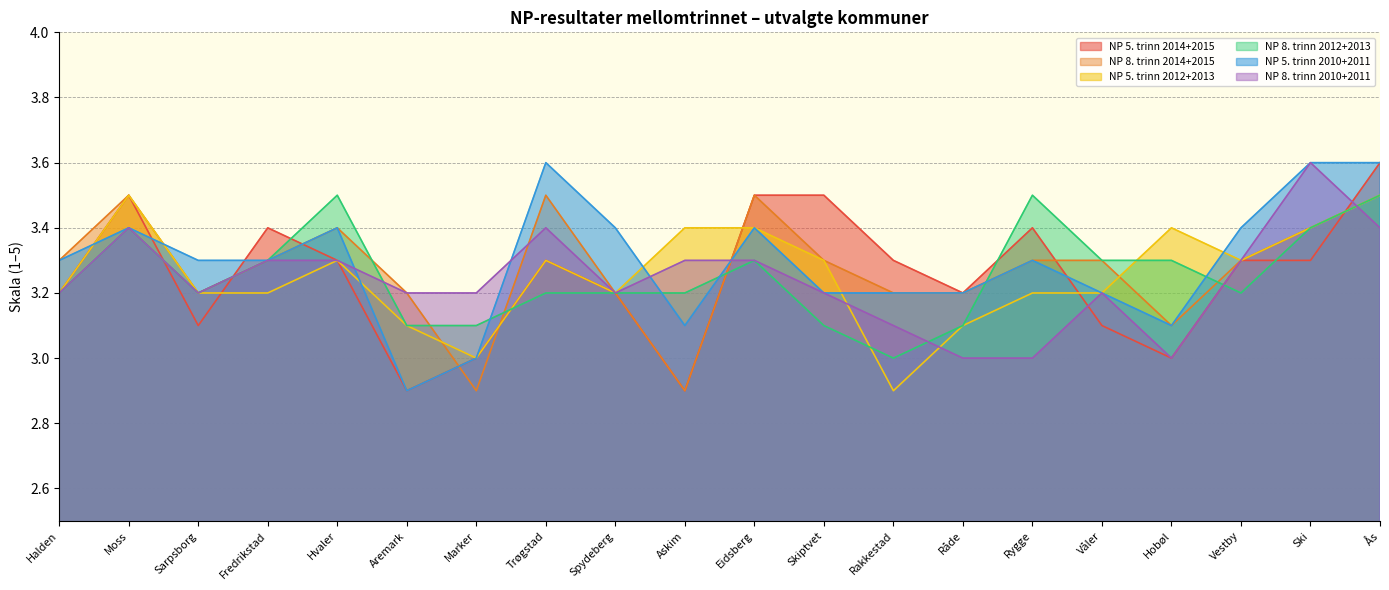

Reading right to left, extract all data points from this chart.

NP 5. trinn 2014+2015: 3.6	3.3	3.3	3.0	3.1	3.4	3.2	3.3	3.5	3.5	2.9	3.2	3.3	3.0	2.9	3.3	3.4	3.1	3.5	3.2
NP 8. trinn 2014+2015: 3.5	3.4	3.3	3.1	3.3	3.3	3.2	3.2	3.3	3.5	2.9	3.2	3.5	2.9	3.2	3.4	3.3	3.2	3.5	3.3
NP 5. trinn 2012+2013: 3.5	3.4	3.3	3.4	3.2	3.2	3.1	2.9	3.3	3.4	3.4	3.2	3.3	3.0	3.1	3.3	3.2	3.2	3.5	3.2
NP 8. trinn 2012+2013: 3.5	3.4	3.2	3.3	3.3	3.5	3.1	3.0	3.1	3.3	3.2	3.2	3.2	3.1	3.1	3.5	3.3	3.2	3.4	3.2
NP 5. trinn 2010+2011: 3.6	3.6	3.4	3.1	3.2	3.3	3.2	3.2	3.2	3.4	3.1	3.4	3.6	3.0	2.9	3.4	3.3	3.3	3.4	3.3
NP 8. trinn 2010+2011: 3.4	3.6	3.3	3.0	3.2	3.0	3.0	3.1	3.2	3.3	3.3	3.2	3.4	3.2	3.2	3.3	3.3	3.2	3.4	3.2